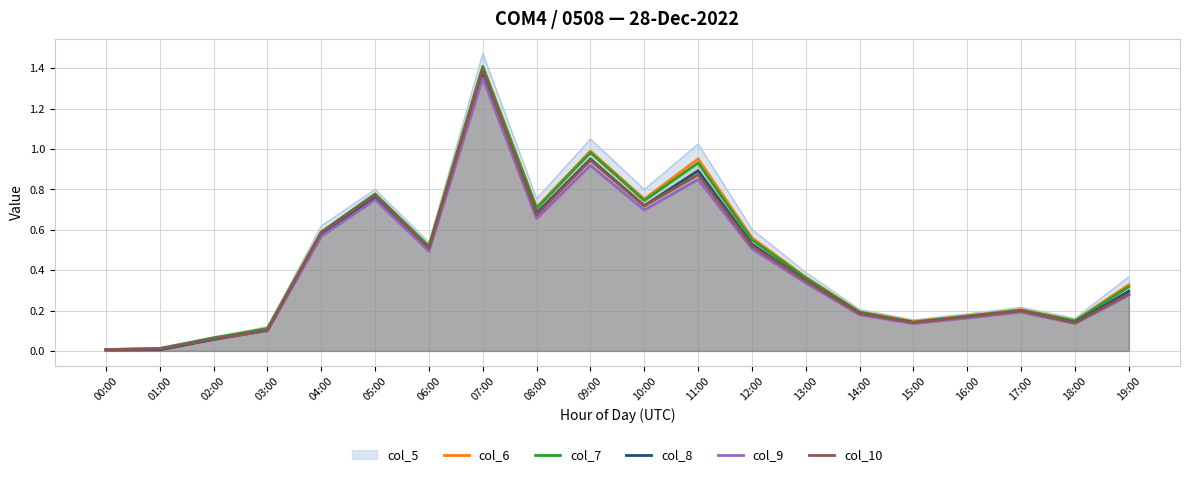

Rank the series at 11:00 from lowest to highest value.

col_9, col_10, col_8, col_7, col_6, col_5